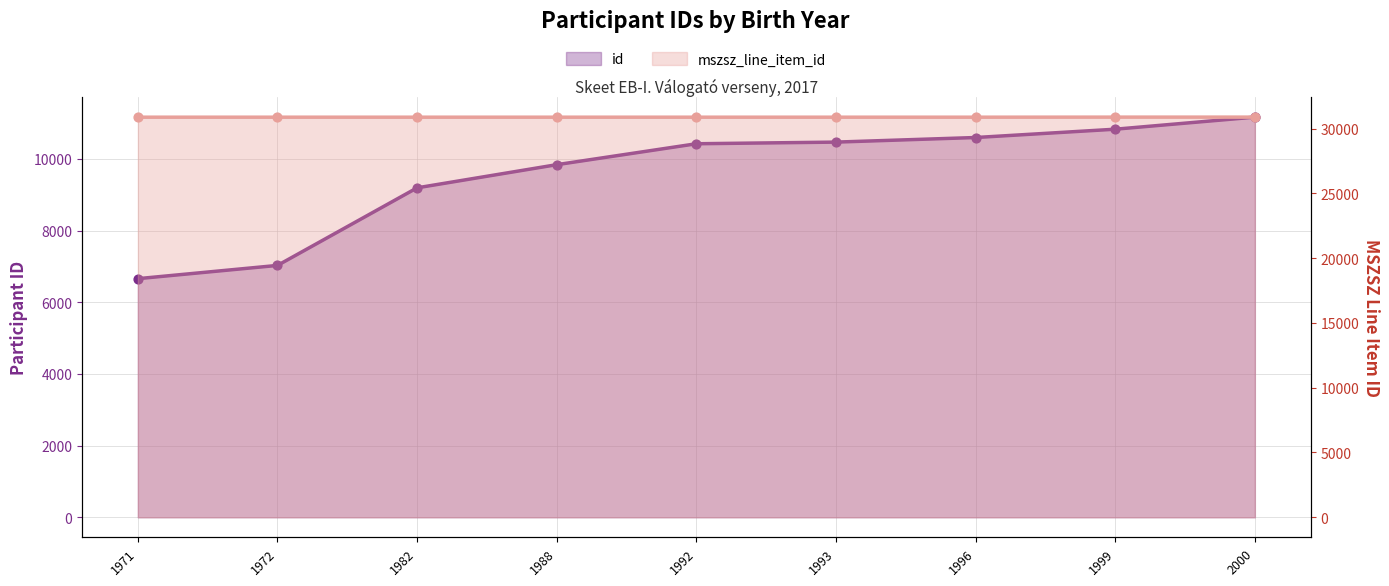

Which series has the widest spread of Y values?

id